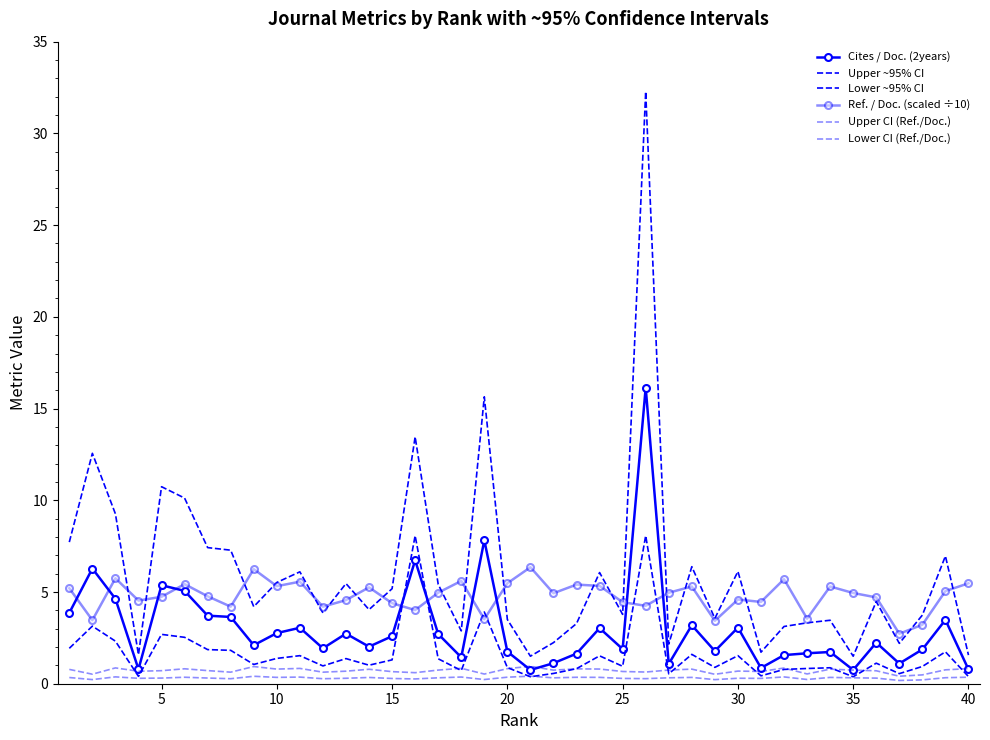

True or false: Upper ~95% CI and Upper CI (Ref./Doc.) cross at least once.

False